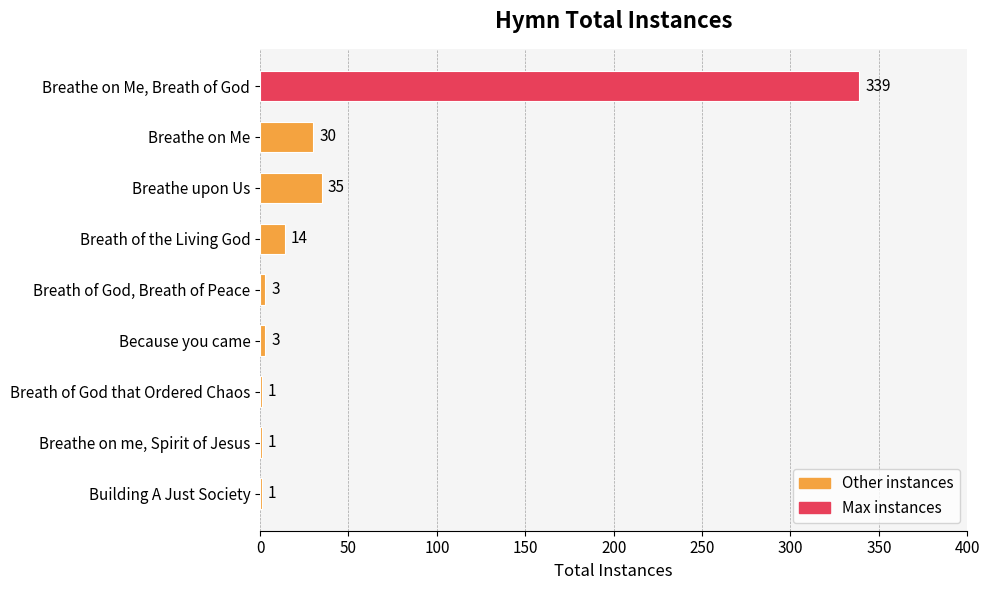

What is the maximum value shown in the chart?

339